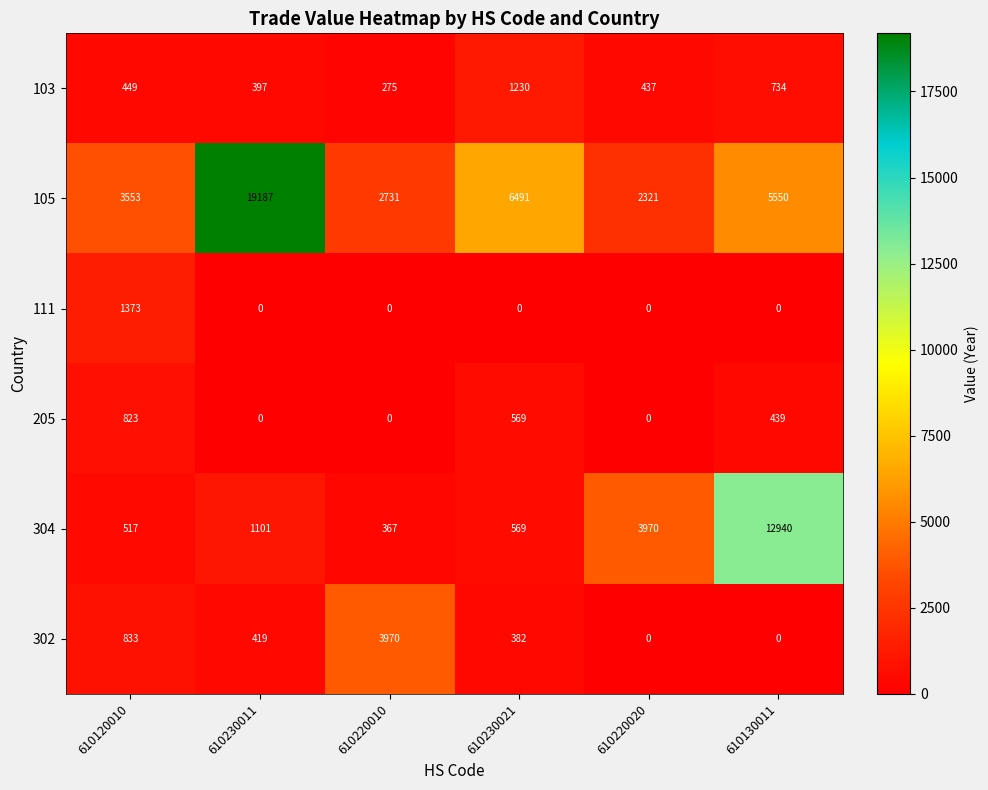

What is the difference between the maximum and second lowest values in the 304 series?

12423